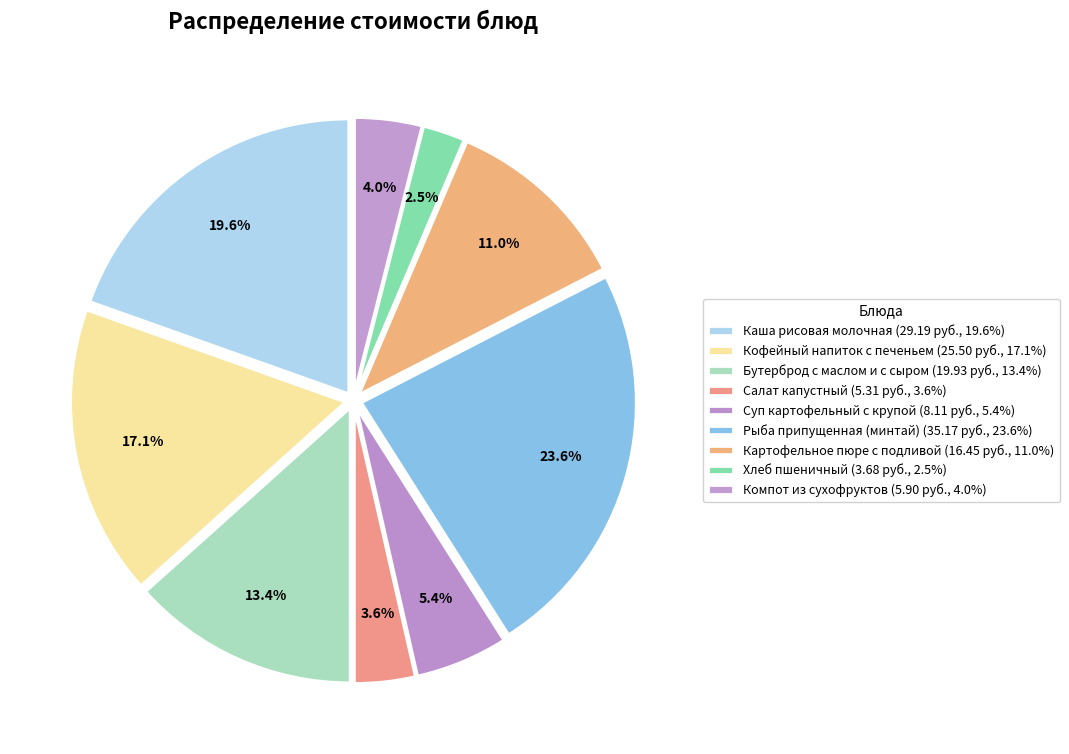

How many segments does this pie chart have?

9